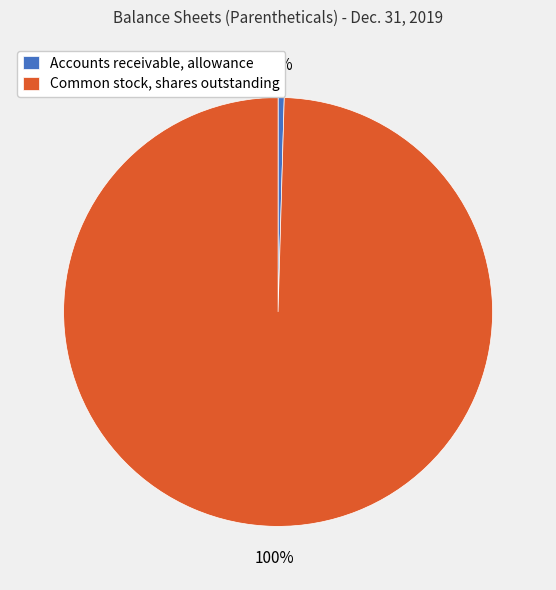

True or false: Common stock, shares outstanding accounts for 100% of the total.

True